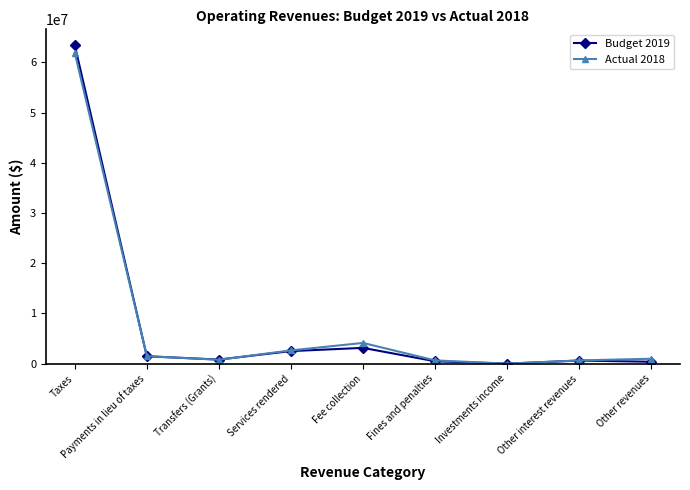

Where is the first local maximum for Actual 2018?

Fee collection